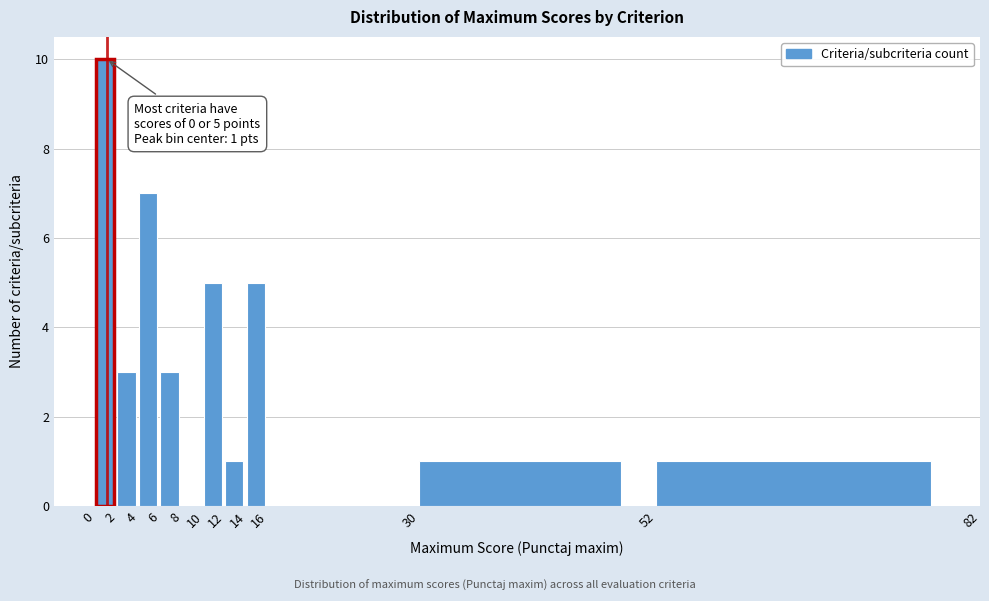

Over which range of the x-axis is the bar tallest?

0 to 2